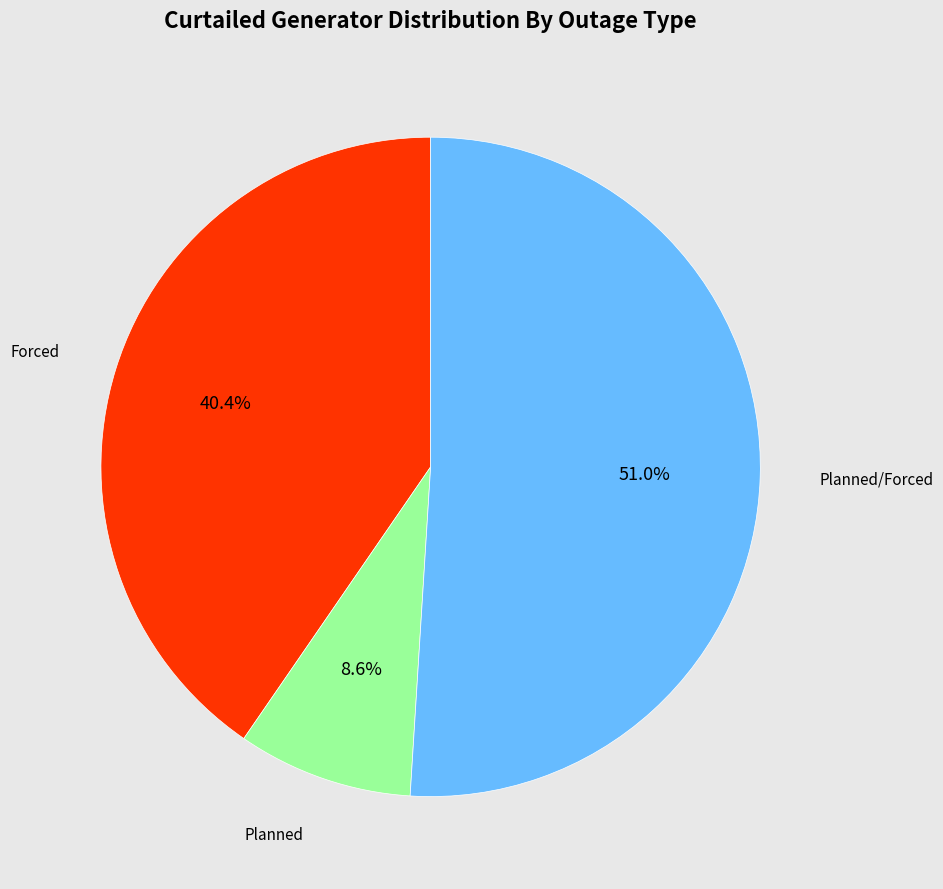

Is there any slice that represents more than half of the pie?

Yes